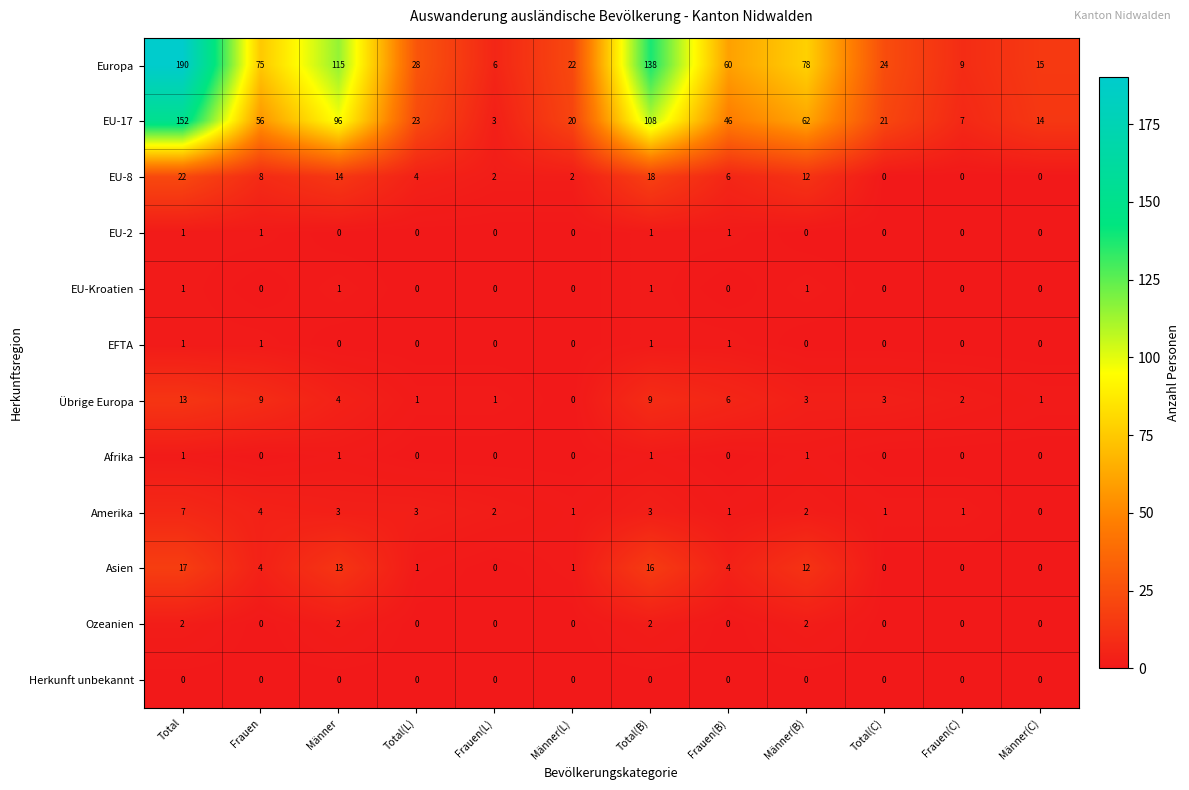

Is it true that Europa equals 23 at Männer(C)?

False